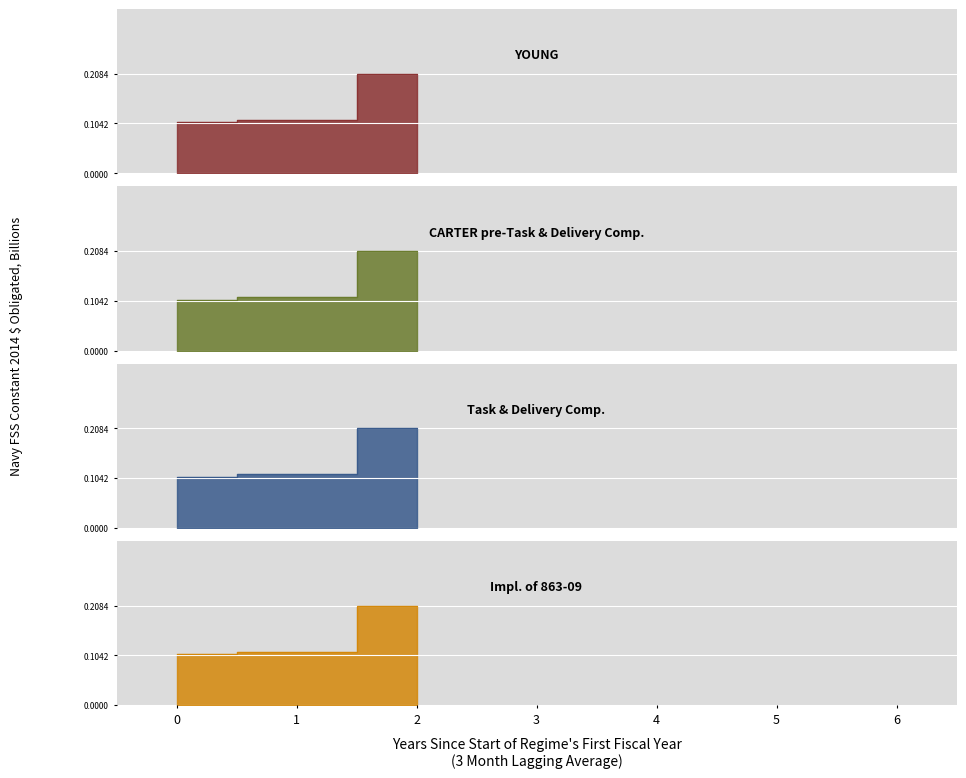

What is the maximum value for CARTER pre-Task & Delivery Comp.?

0.2